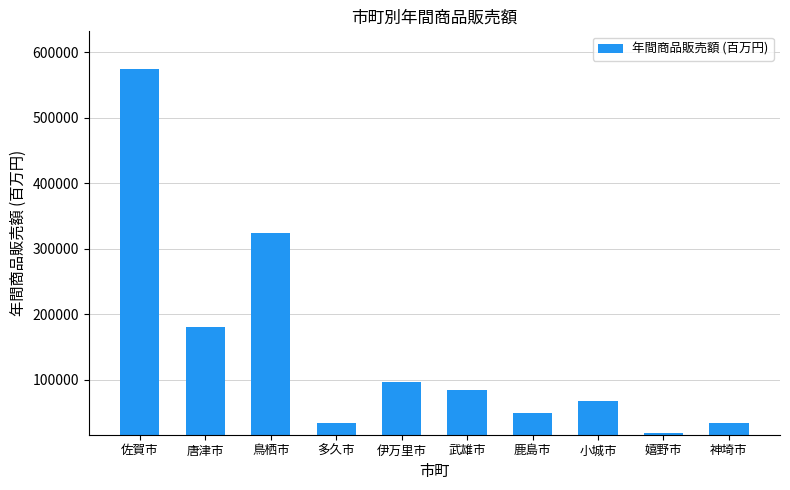

Which label corresponds to the largest value in the chart?

佐賀市